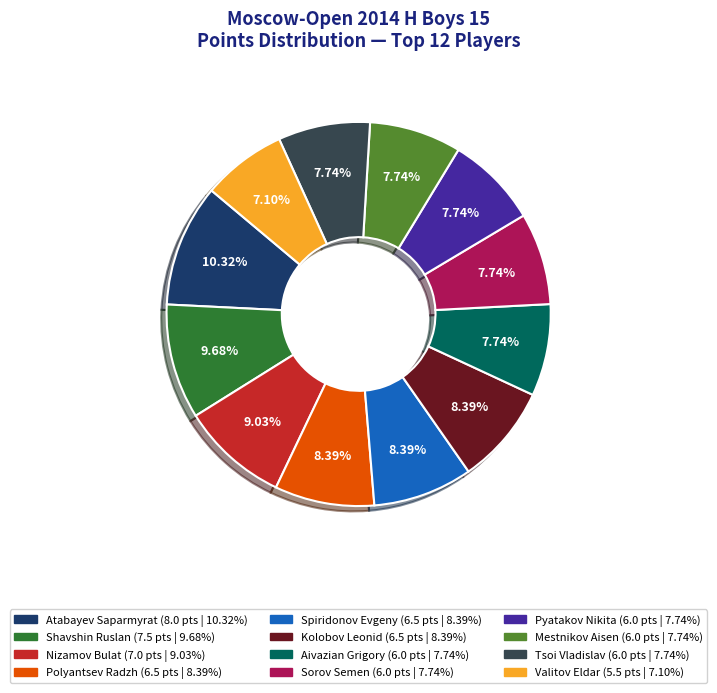

How many slices are in this pie chart?

12